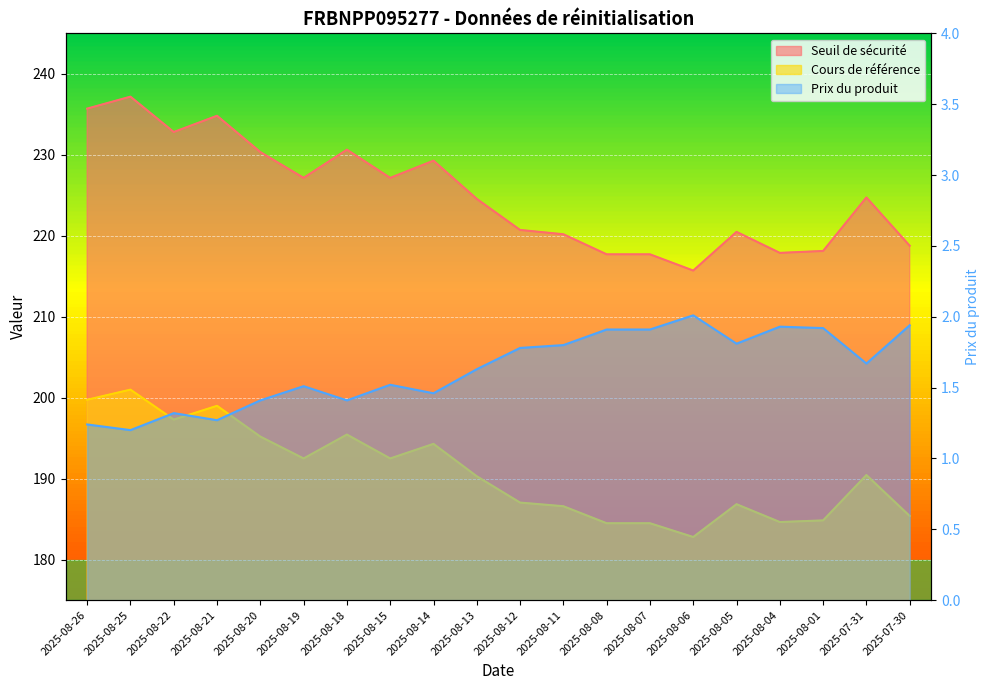

True or false: Seuil de sécurité and Cours de référence cross at least once.

False